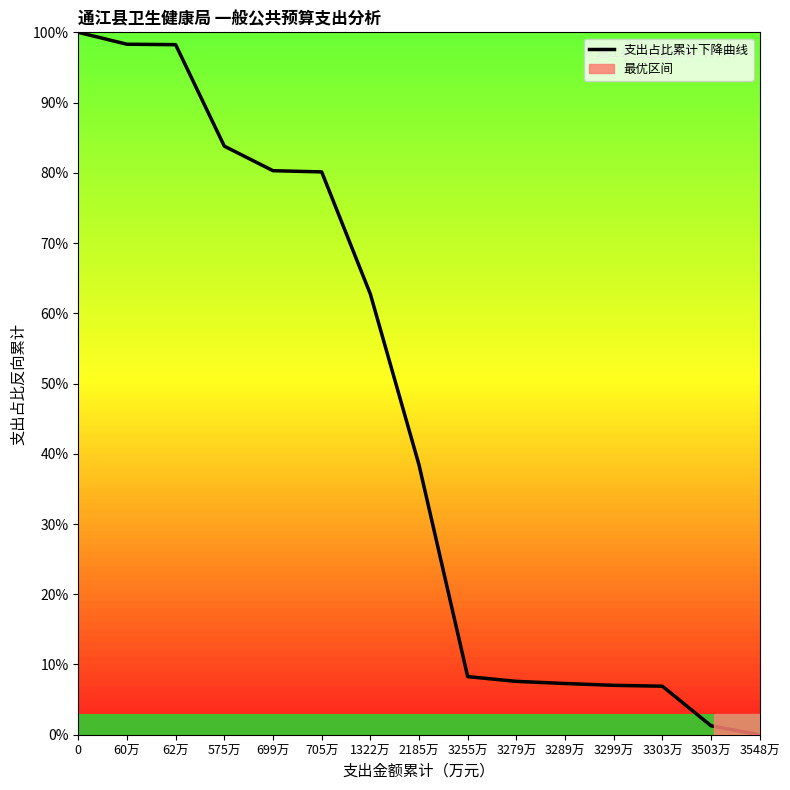

What is the change in value from 0 to 3289万?

-92.7